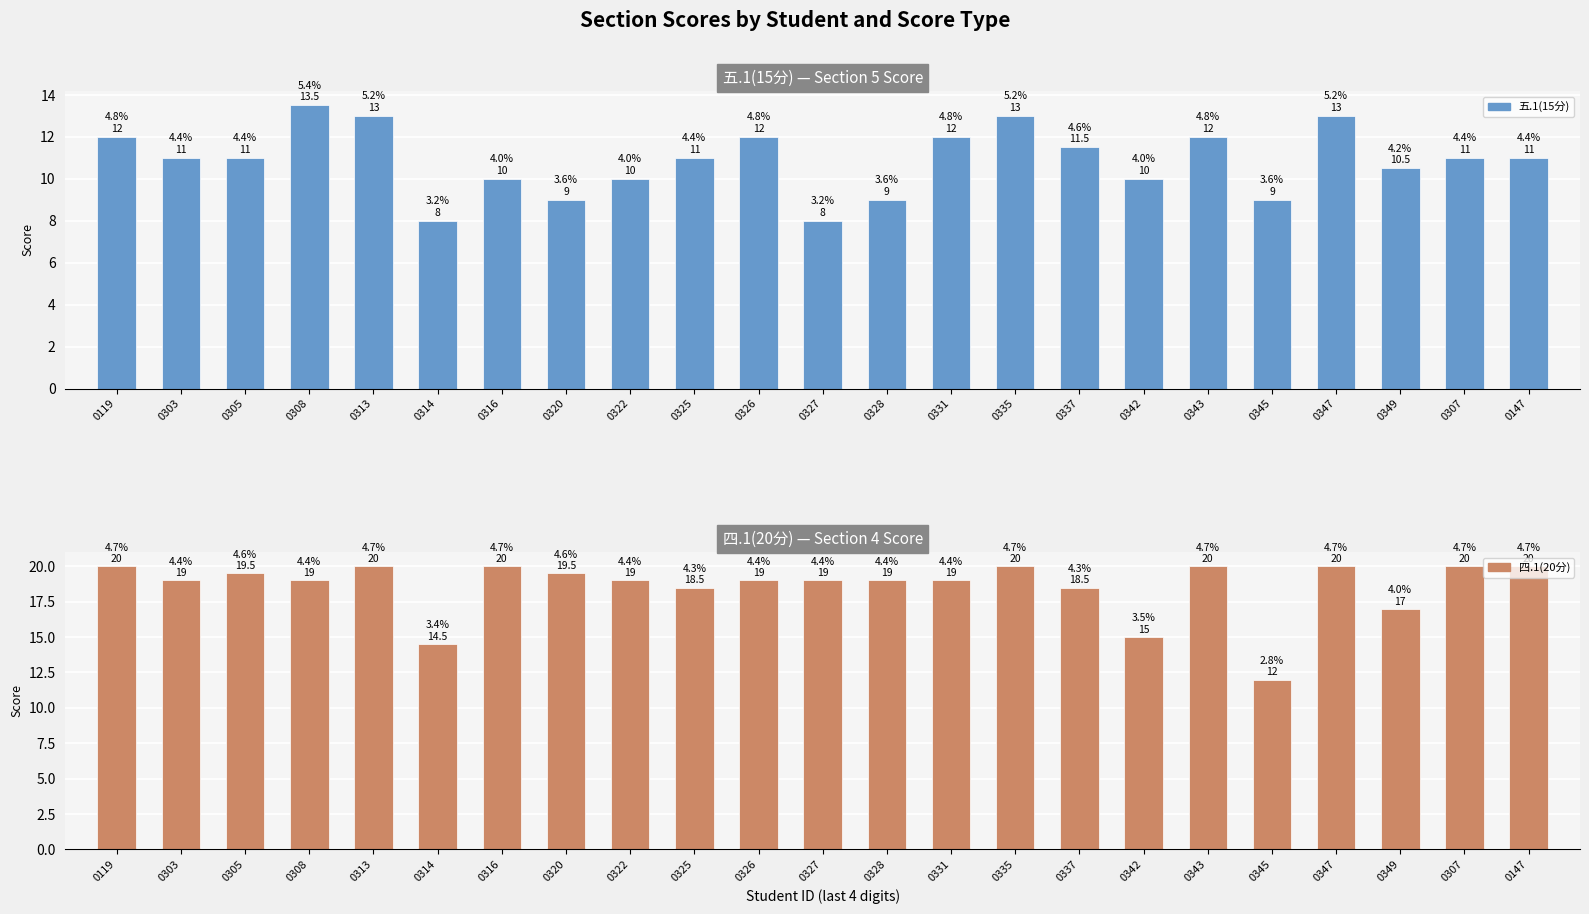

Which category has the lowest value in the 五.1(15分) series?

0314